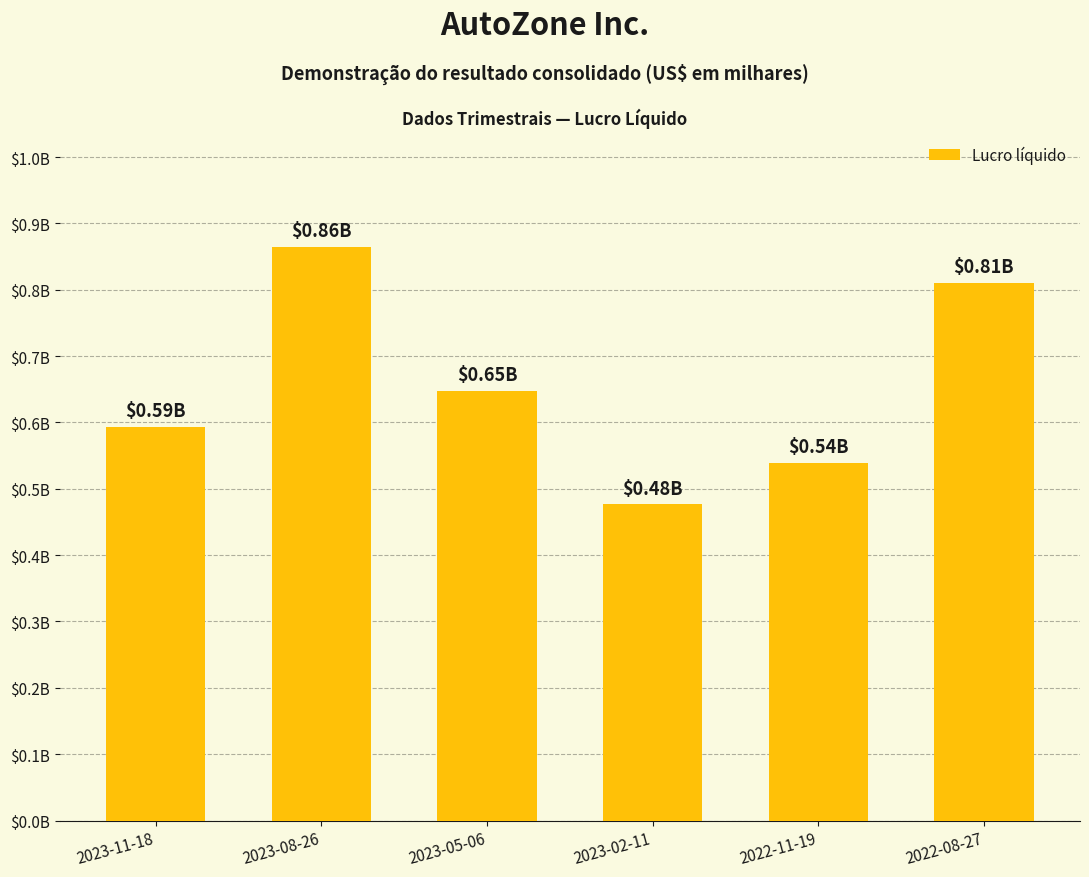

List the labels in order of value, largest first.

2023-08-26, 2022-08-27, 2023-05-06, 2023-11-18, 2022-11-19, 2023-02-11